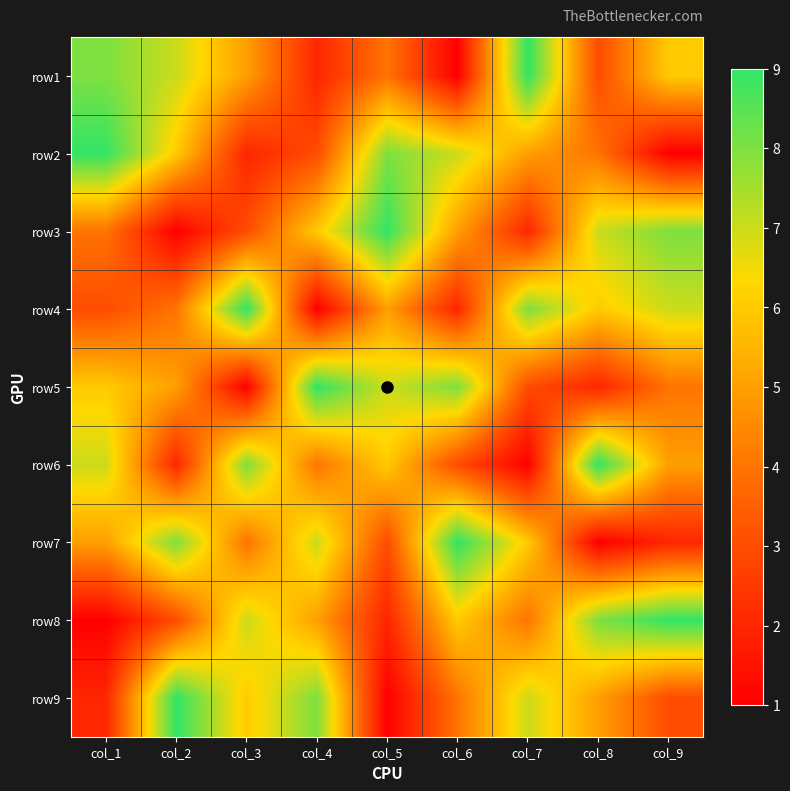

At which category does the chart reach its peak across all series?

col_7